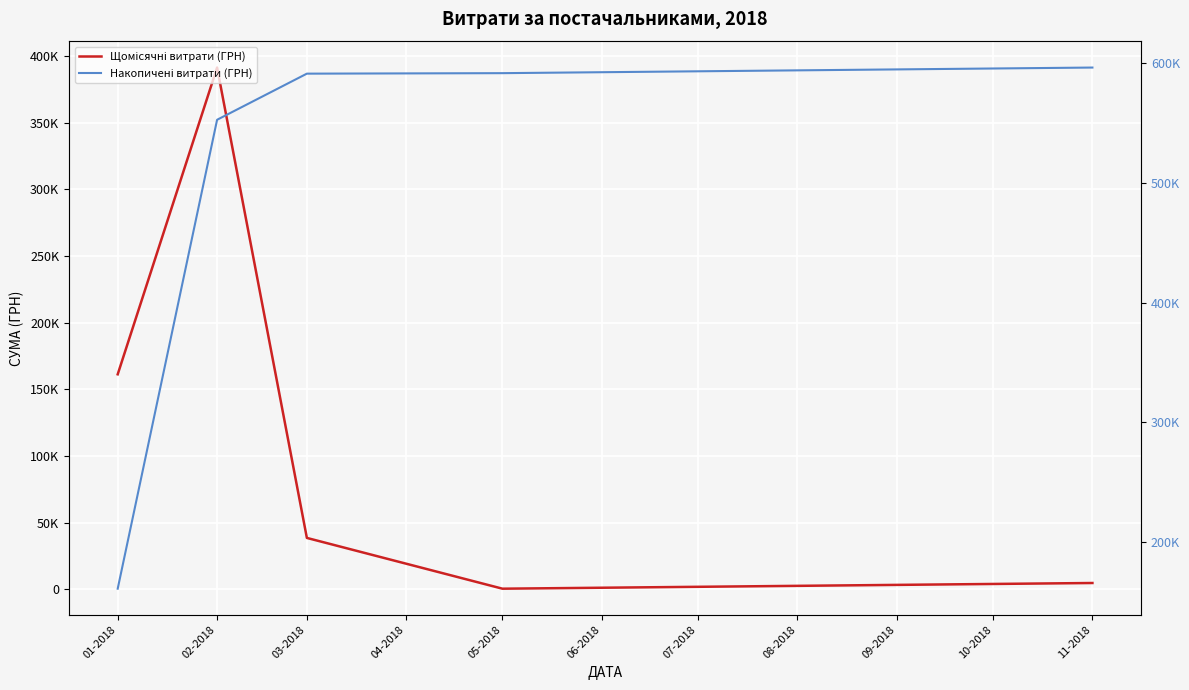

Count the number of data series in this chart.

2